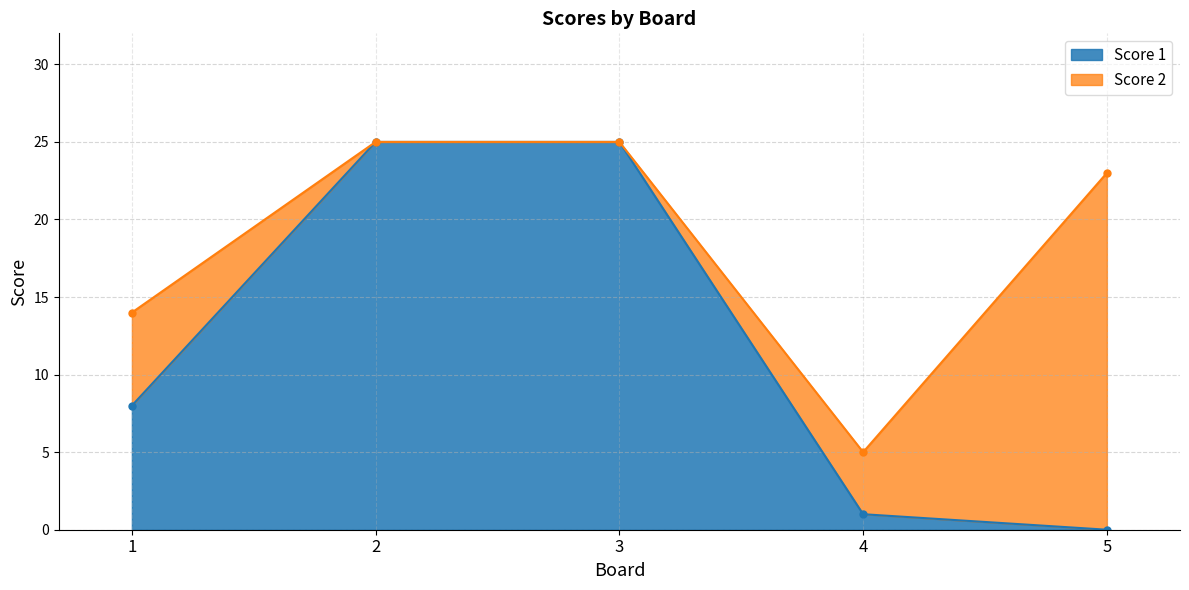

List the labels in order of value, largest first.

2, 3, 1, 4, 5